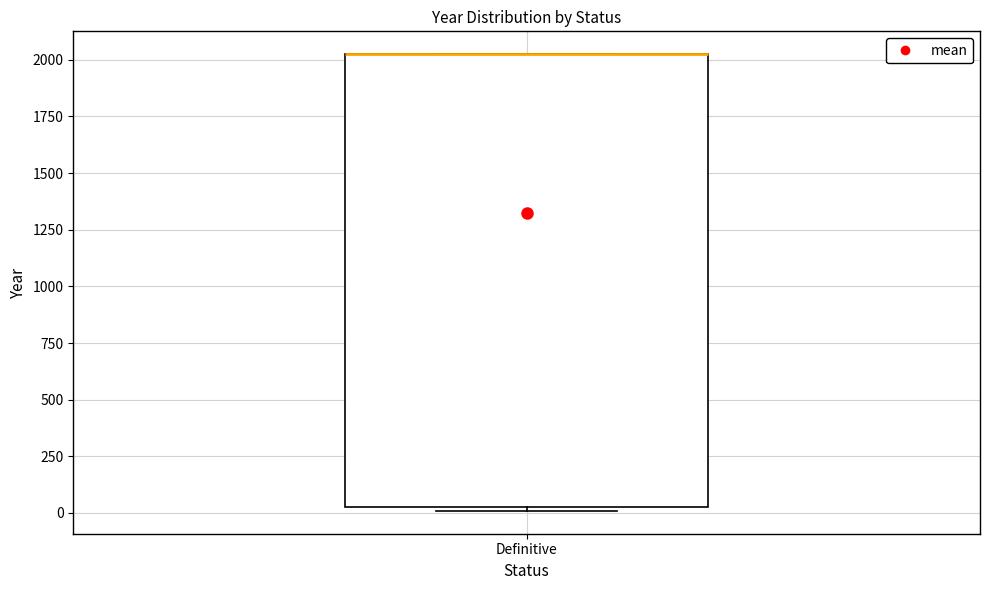

Transcribe this box plot: give where the median line is, the range the box spans, and where the two whiskers end, as read against the y-axis. The values are not printed on the chart, so give them approximately, as read against the axis.

median 2050 (drawn on the box's upper edge), box 50 to 2050, whiskers 0 to 2050